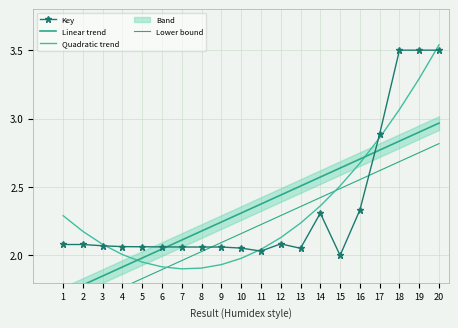

Where is Quadratic trend nearest to the value 2?

4